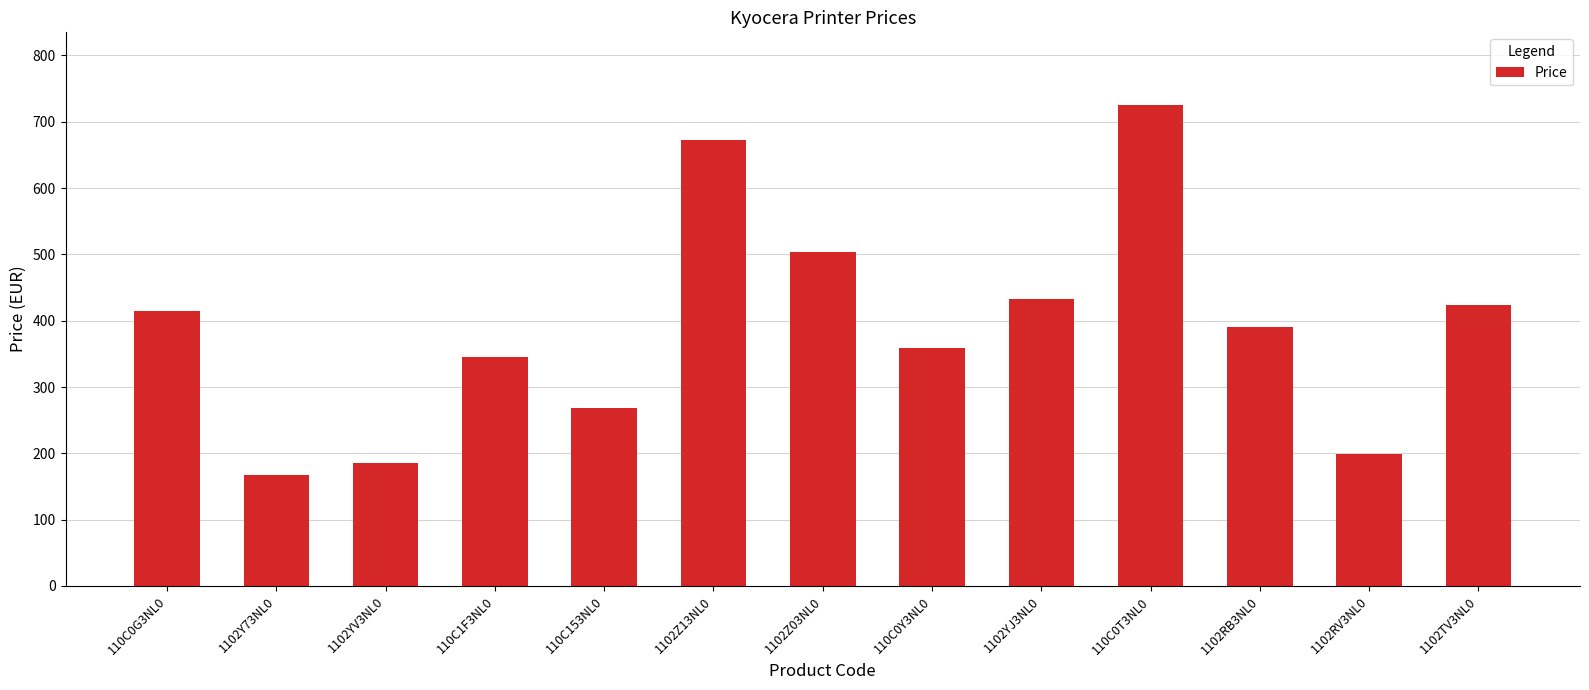

Approximately how many times larger is the value at 110C0Y3NL0 compared to 1102RV3NL0?

1.8